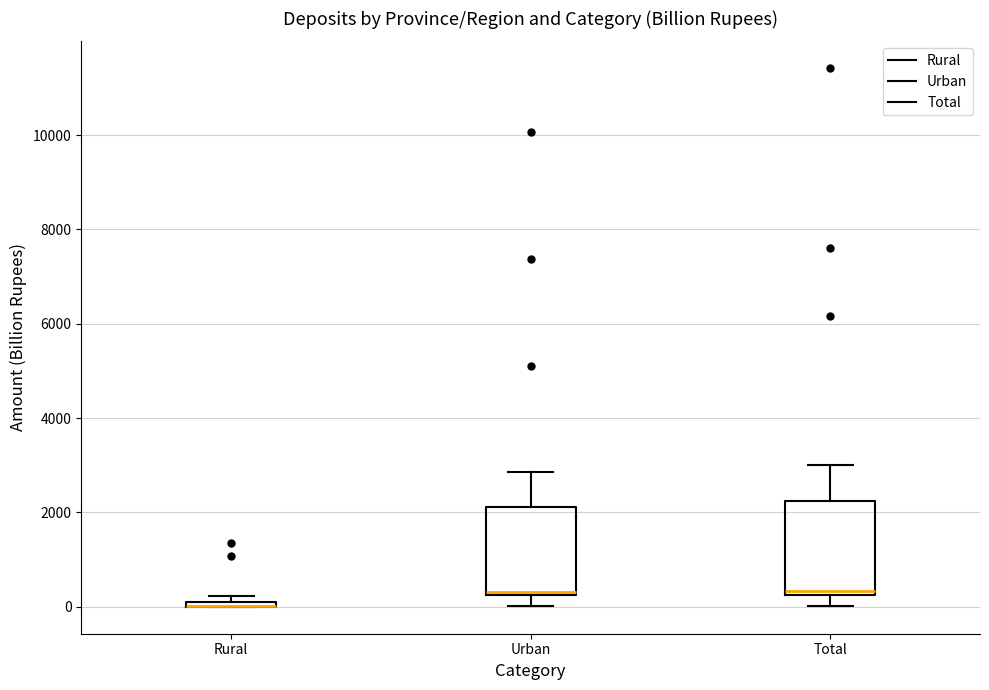

Where is the upper edge of the box for Rural on the y-axis? The values are not printed on the chart, so give them approximately, as read against the axis.

200